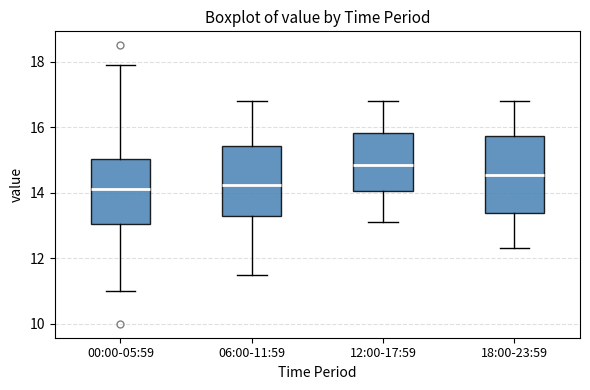

Where is the lower edge of the box for 12:00-17:59 on the y-axis? The values are not printed on the chart, so give them approximately, as read against the axis.

14.0